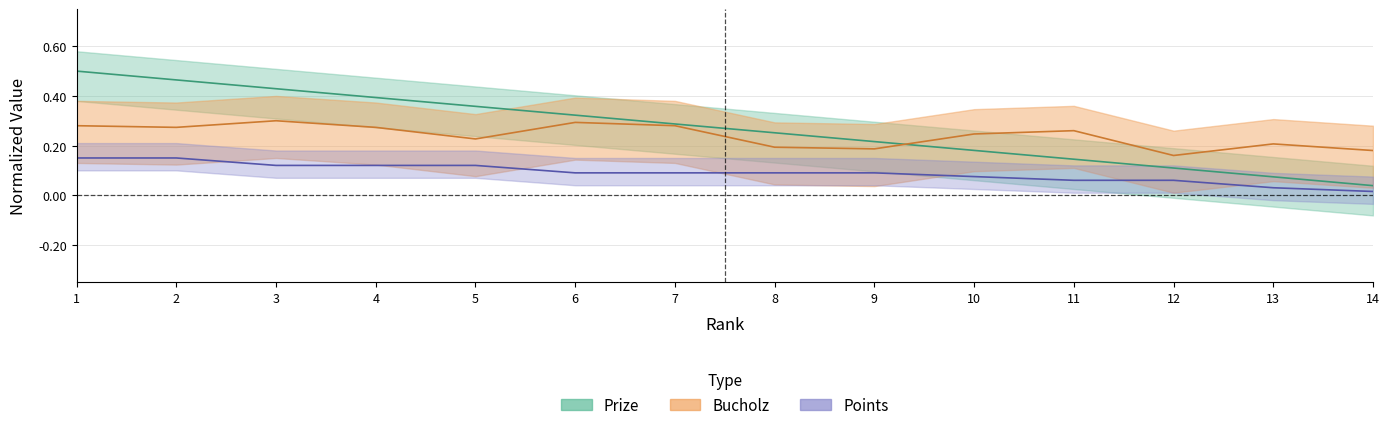

What is the value of the Bucholz point at the 7th from the left?

0.3